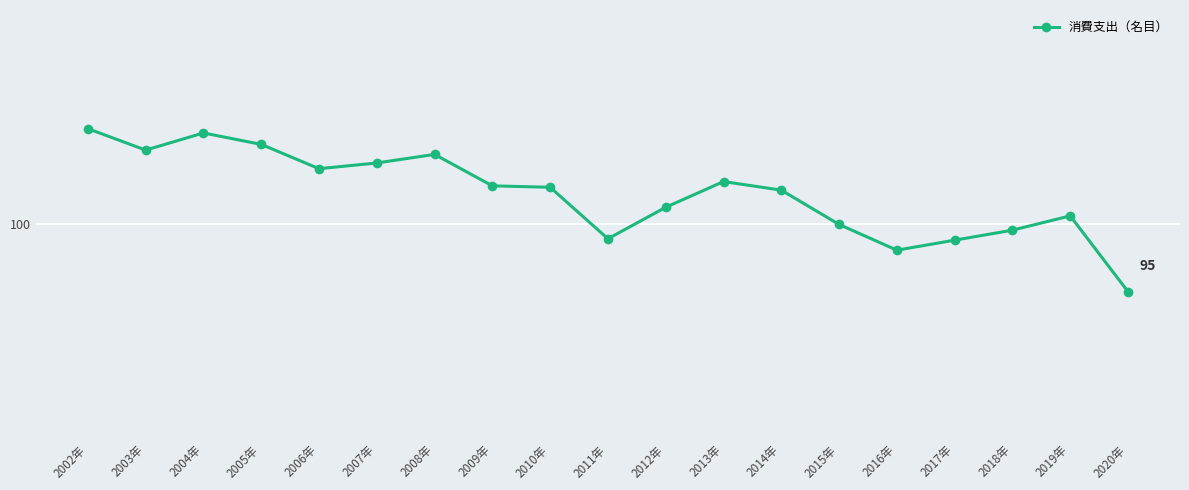

Is it true that the value at 2010年 is 47.6?

False